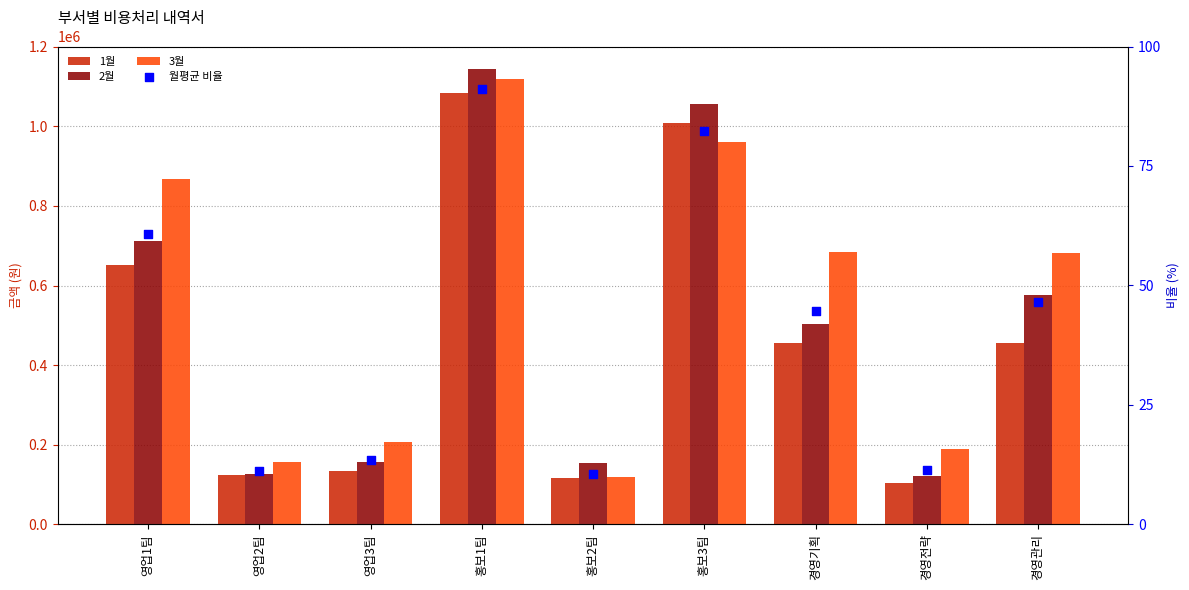

Which series reaches the maximum Y coordinate?

월평균 비율